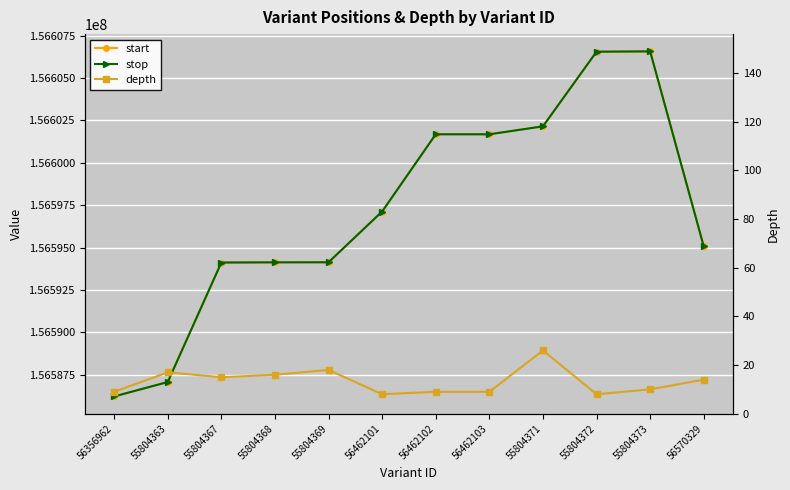

What is the average value of the depth series?

13